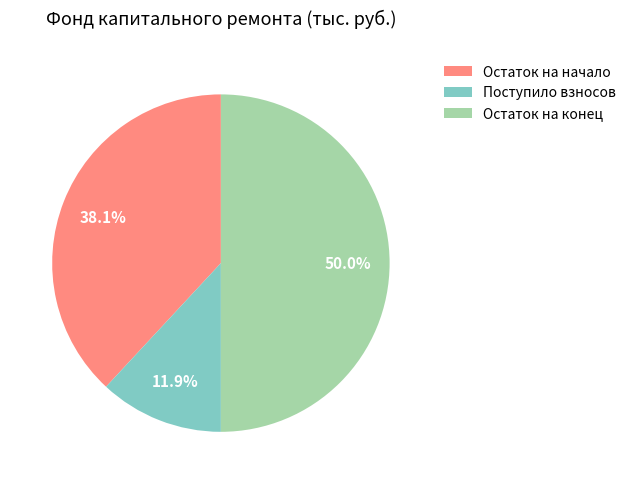

Does Поступило взносов represent more than half of the total?

No